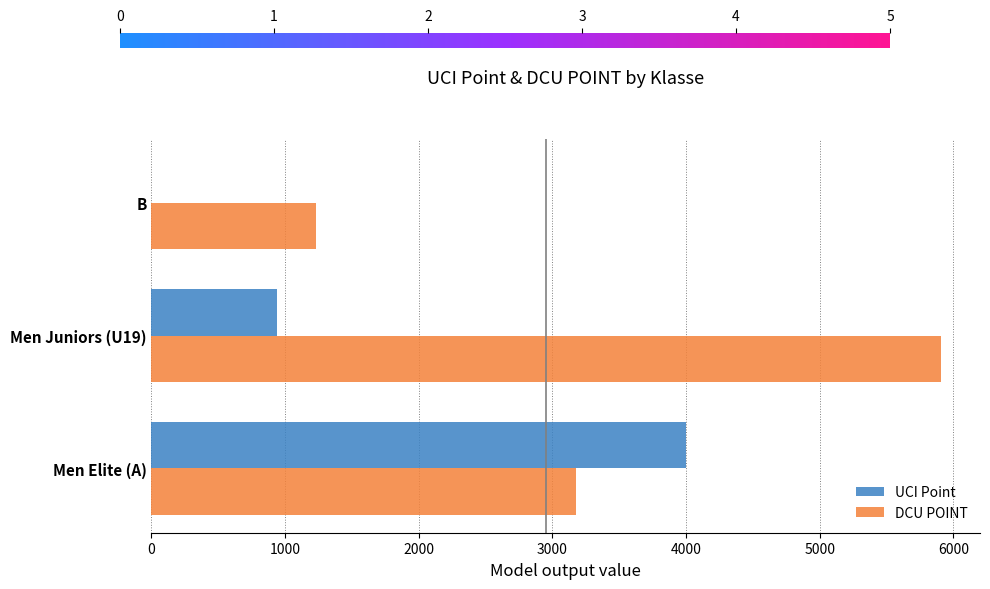

What are all the series names shown in the legend?

UCI Point, DCU POINT